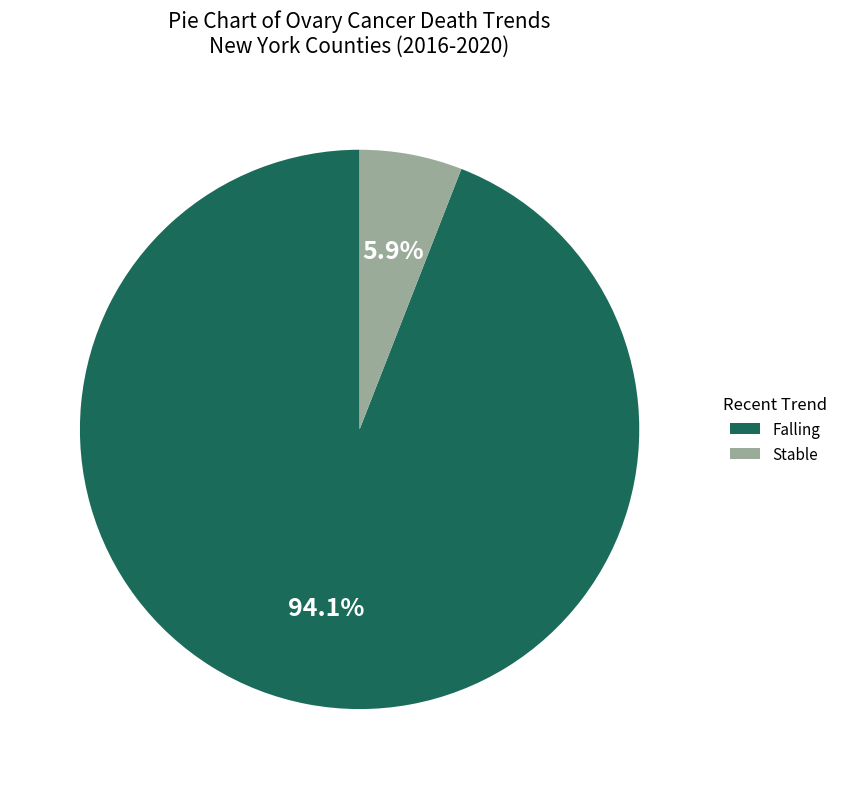

How many slices are in this pie chart?

2